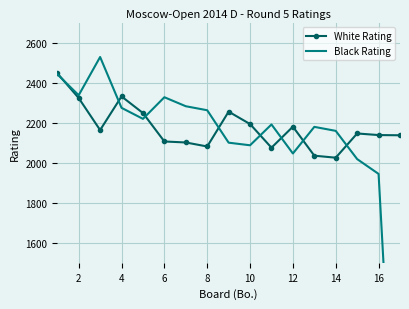

What is the highest value of the White Rating series?

2447